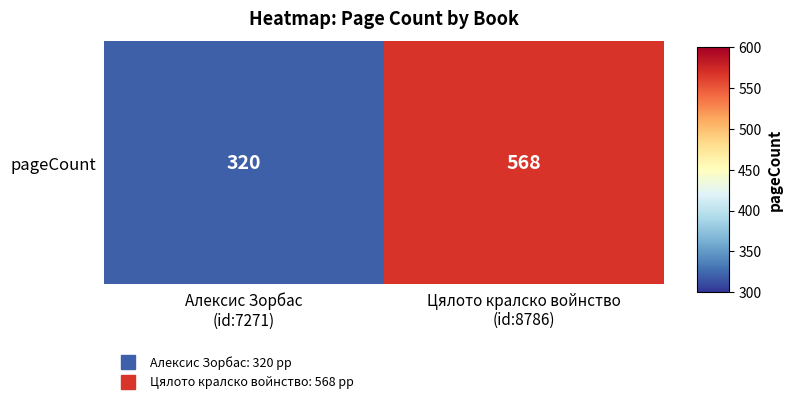

Rank the categories by value from highest to lowest.

Цялото кралско войнство
(id:8786), Алексис Зорбас
(id:7271)